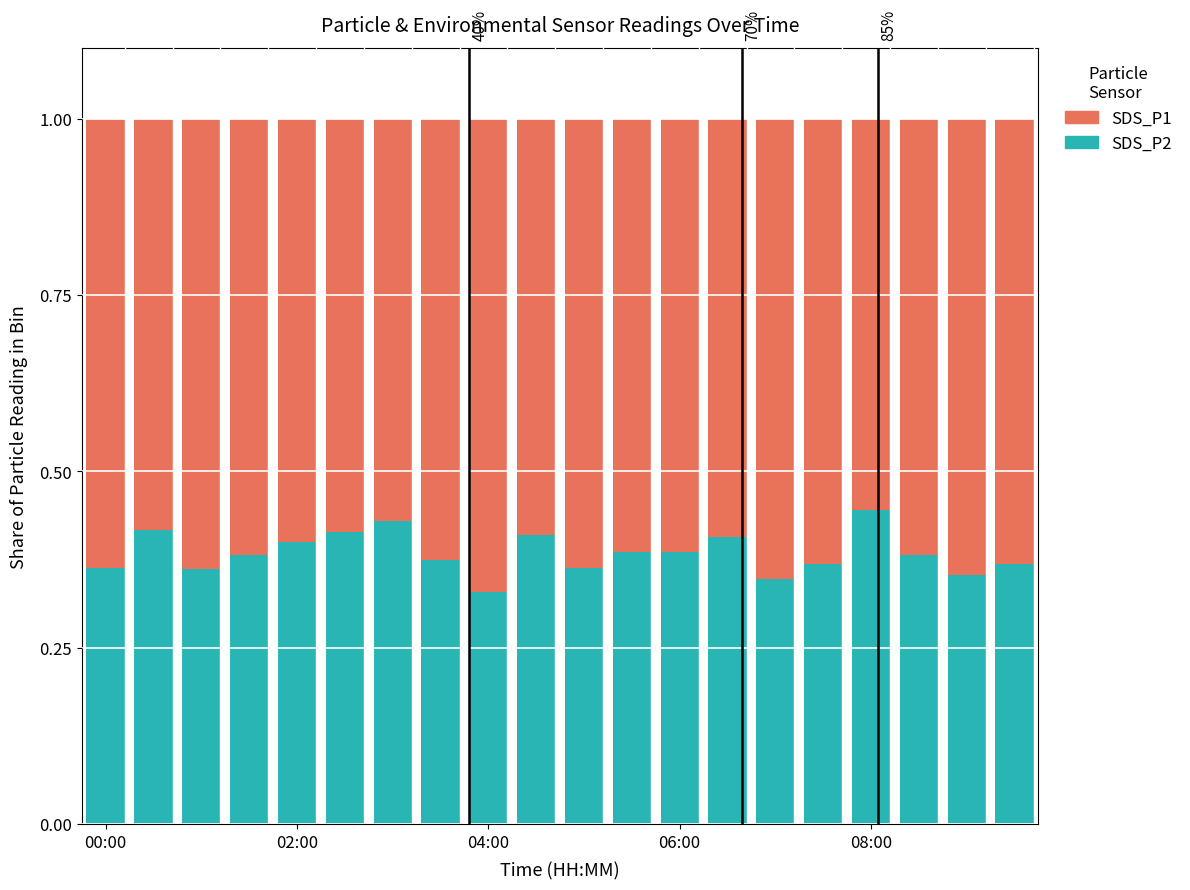

What is the sum of all SDS_P2 values?

7.7